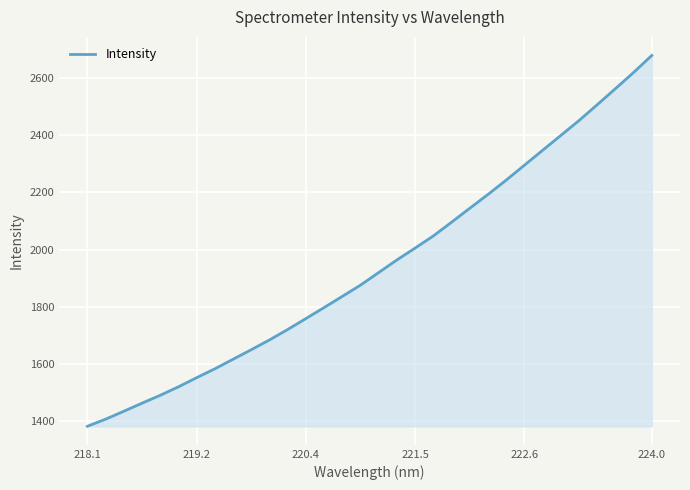

What is the maximum value shown in the chart?

2678.1